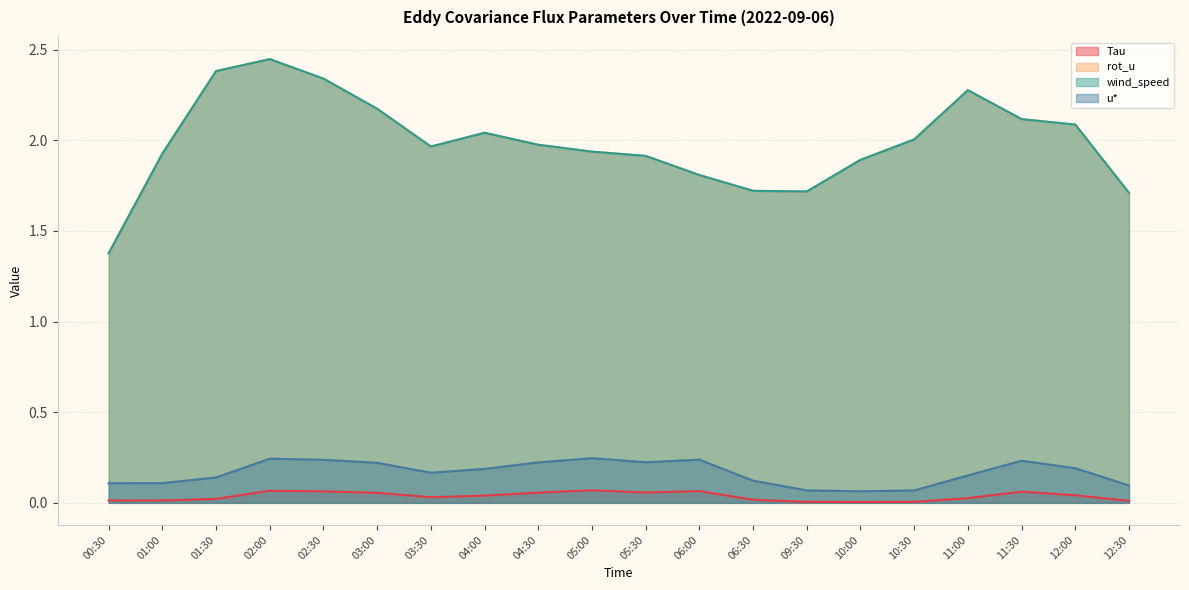

Which category has the lowest value in the wind_speed series?

00:30